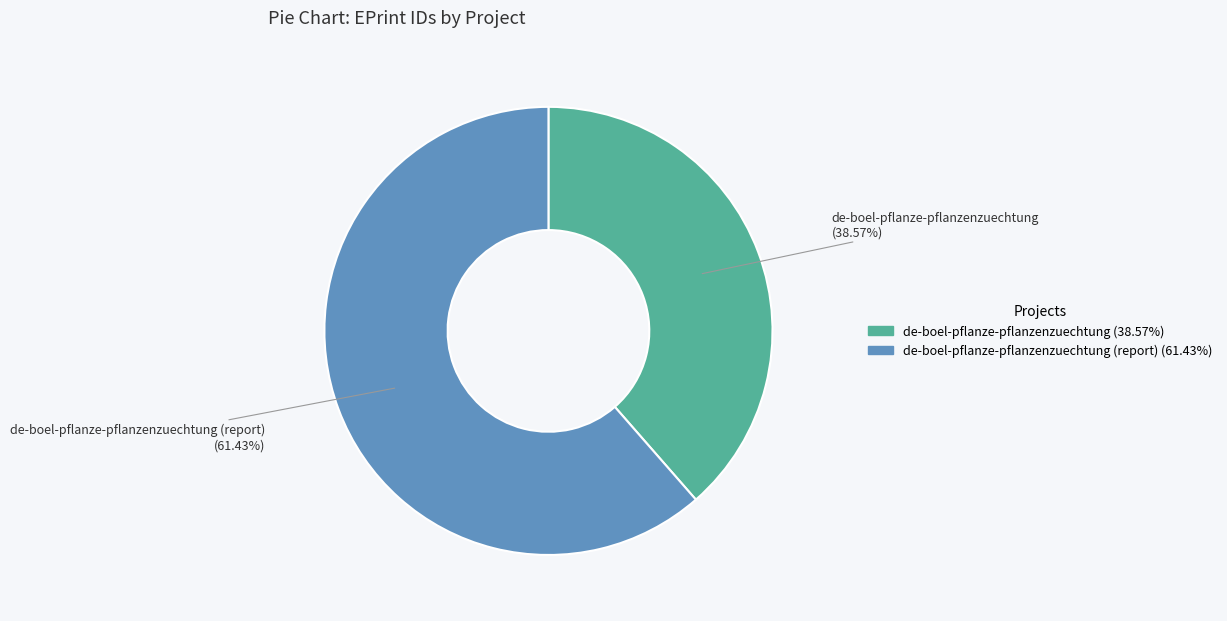

True or false: de-boel-pflanze-pflanzenzuechtung accounts for 53% of the total.

False